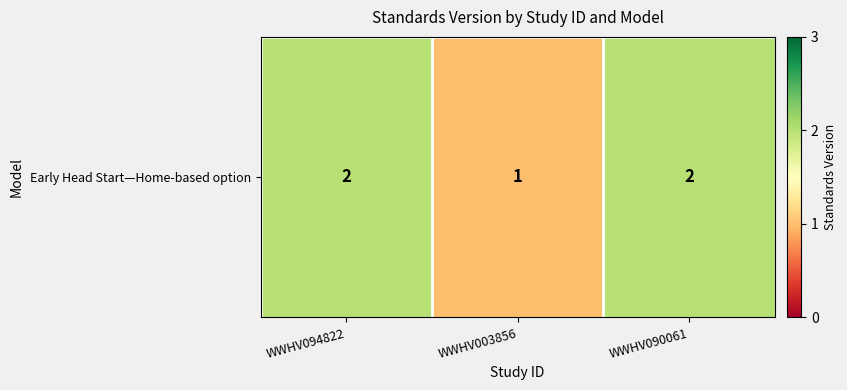

Reading left to right, extract all data points from this chart.

WWHV094822=2	WWHV003856=1	WWHV090061=2